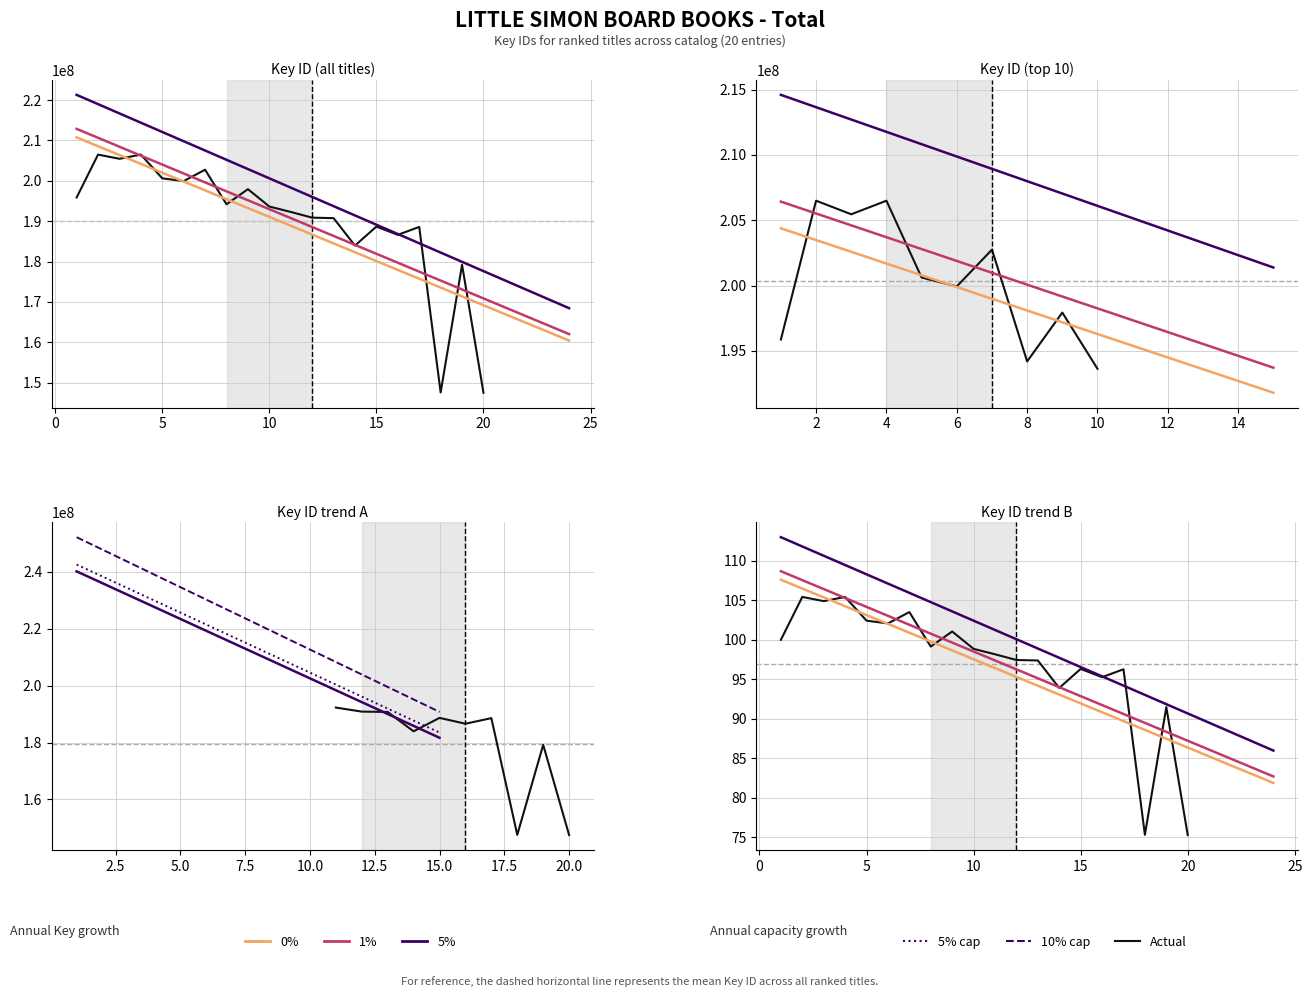

At which category does the chart reach its peak across all series?

2